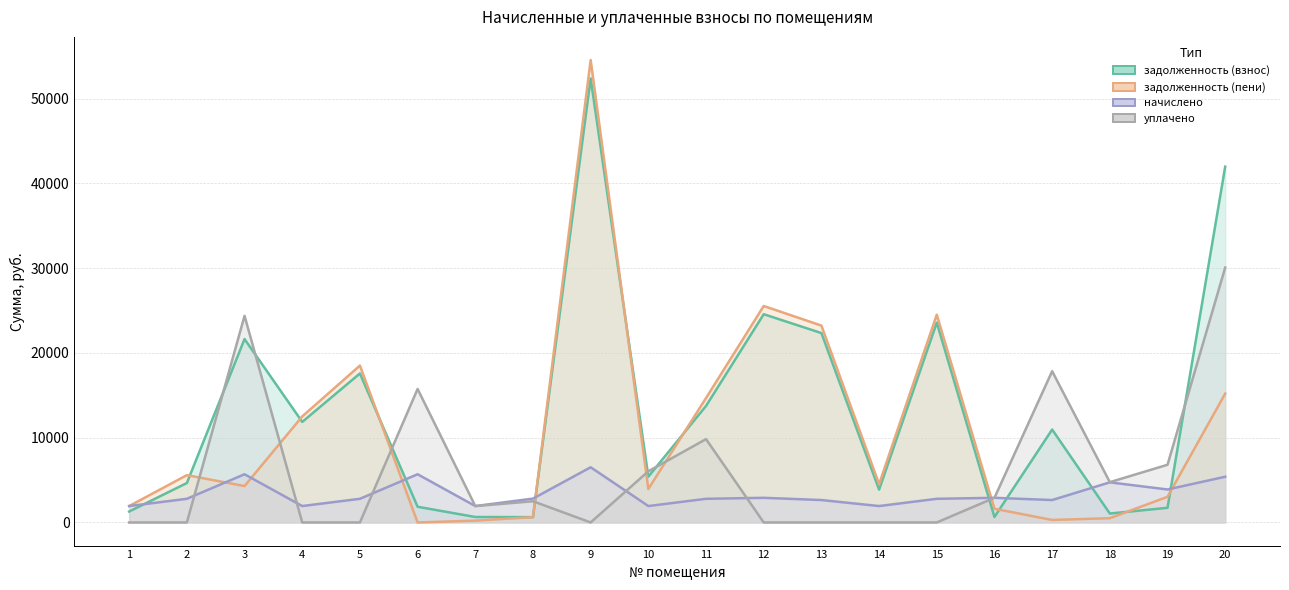

The value of задолженность (пени) at 18 is 502.9. True or false?

True